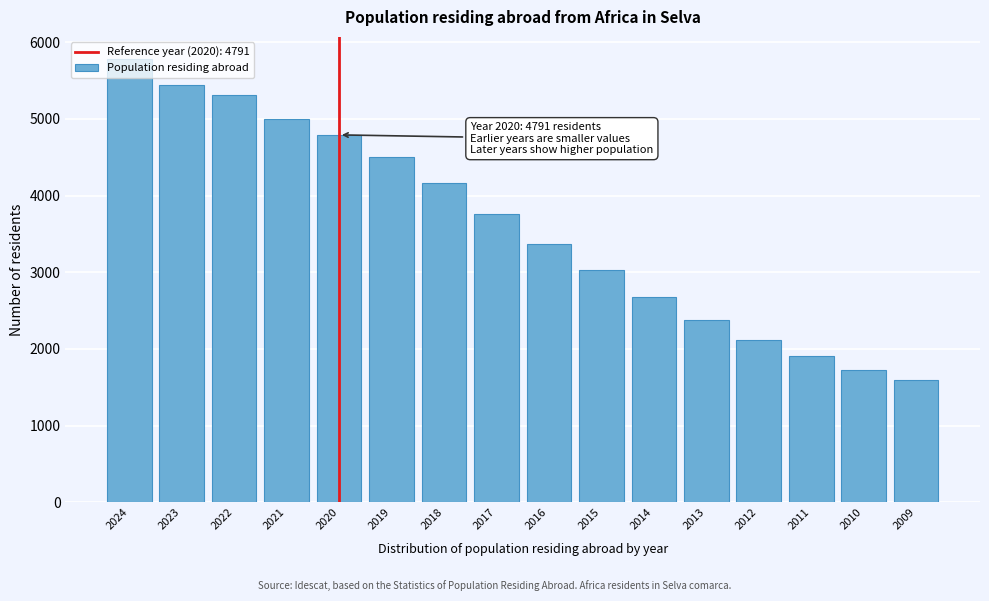

What is the difference between the second highest and second lowest values?

3723